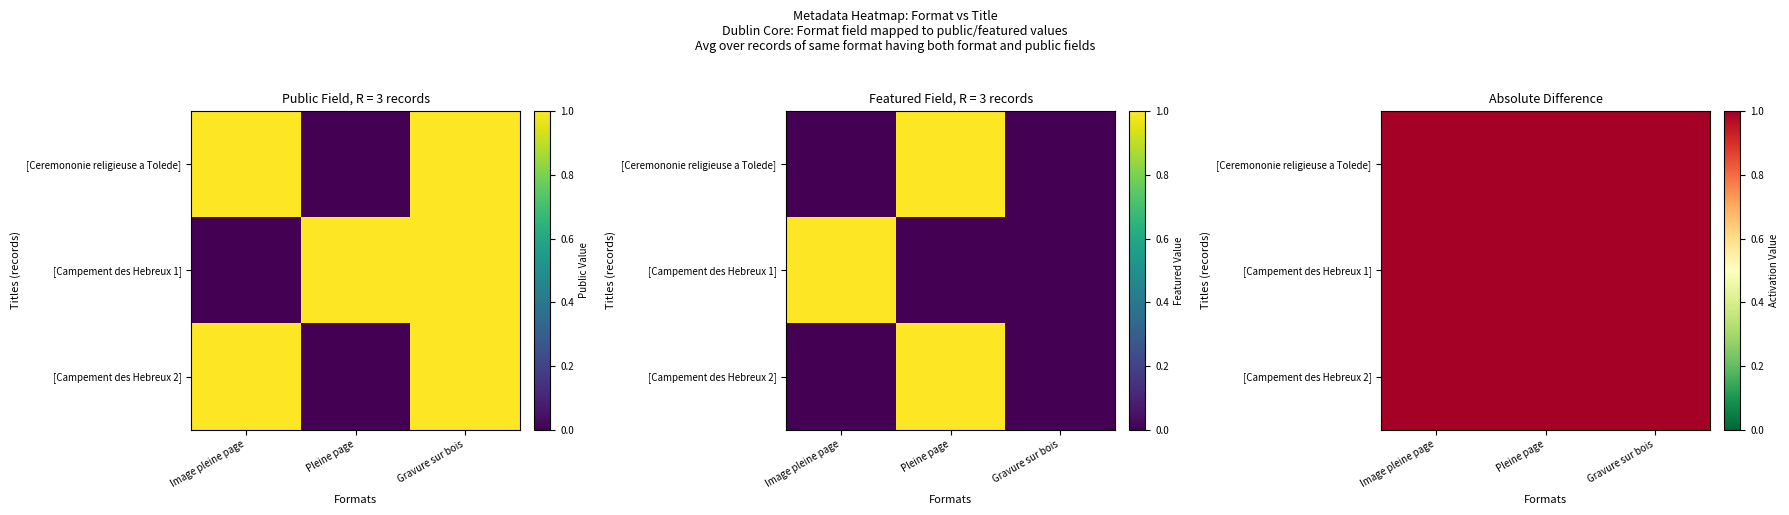

What is the difference between the Image pleine page values at Image pleine page and Gravure sur bois?

1